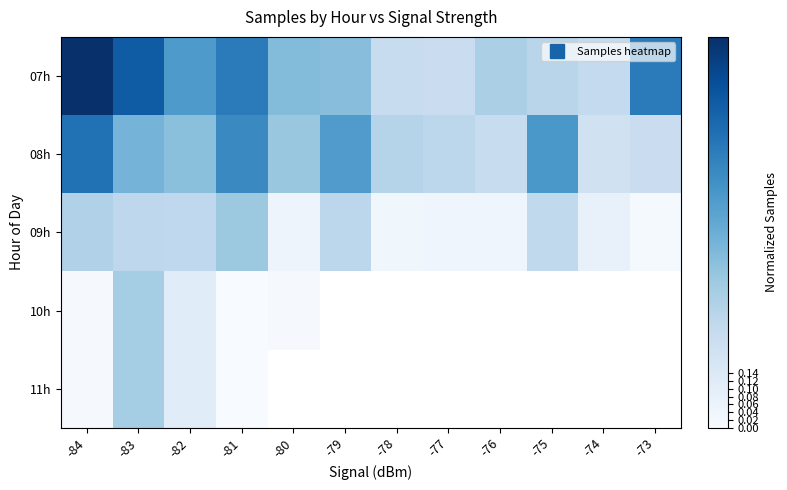

Which category has the highest value in the 08h series?

-84